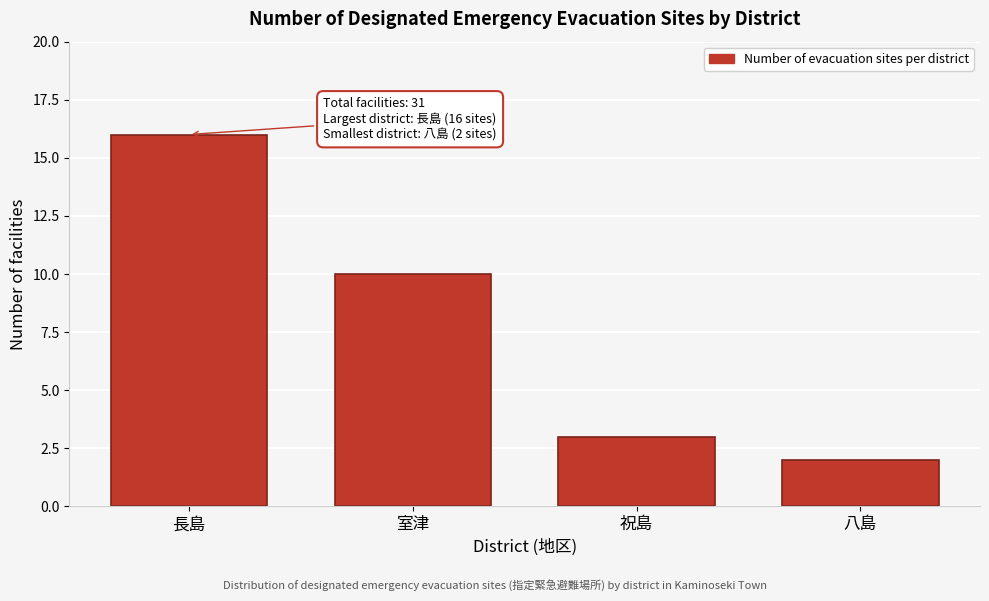

Reading left to right, what are all the values shown in this chart?

長島=16	室津=10	祝島=3	八島=2